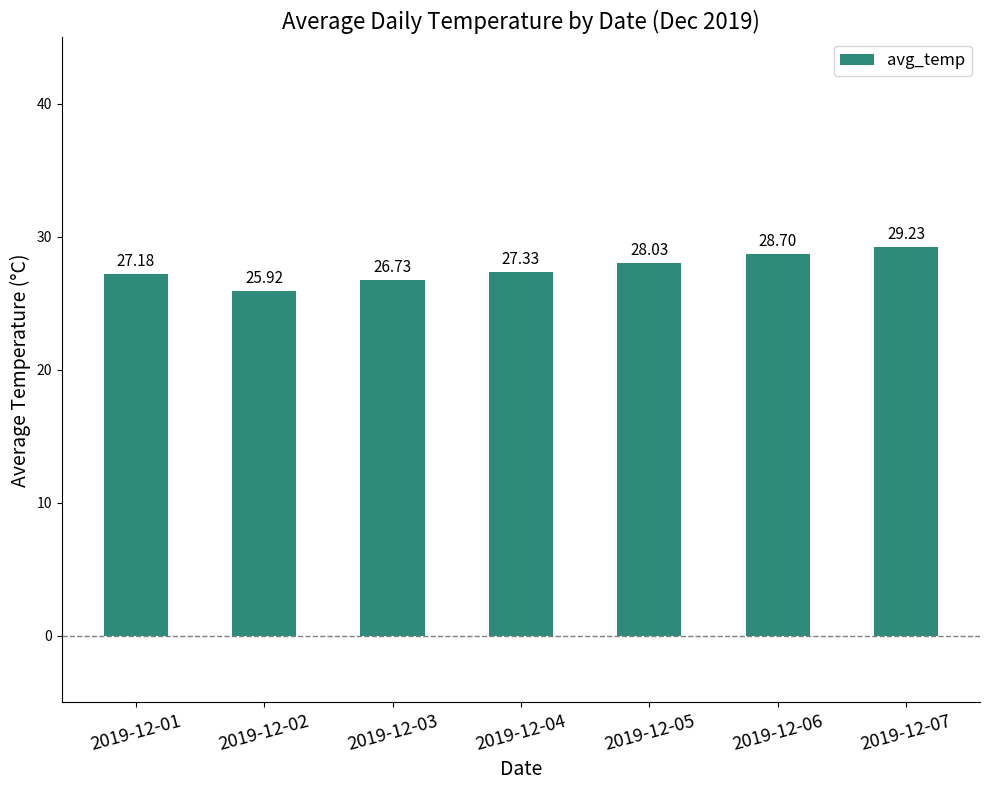

Are the bars grouped side by side (vs. stacked)?

No